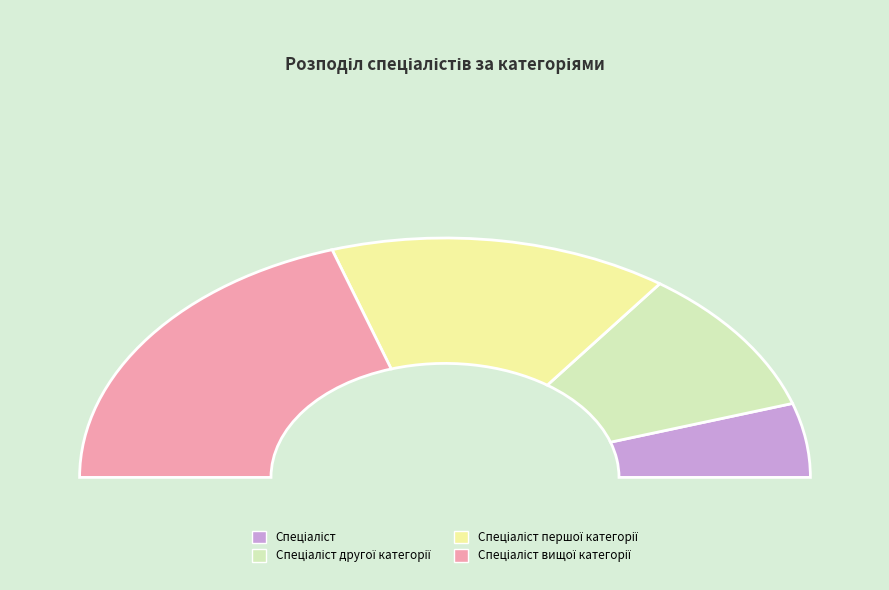

How many segments does this pie chart have?

4